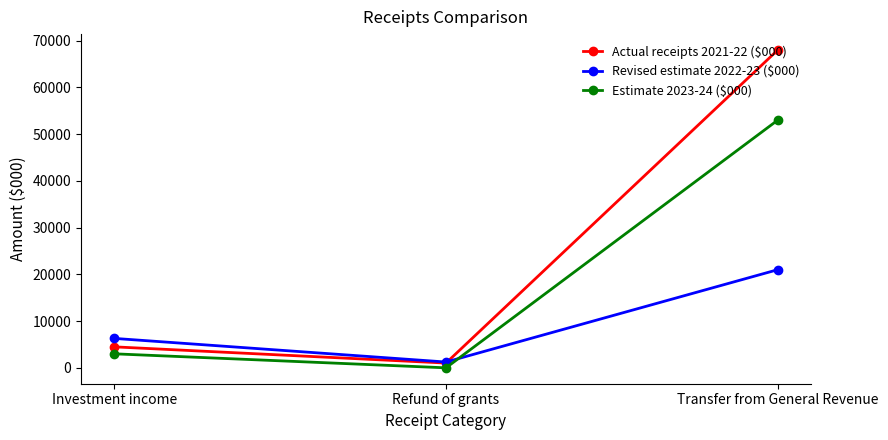

How many values in the Actual receipts 2021-22 ($000) series are below 4490?

1